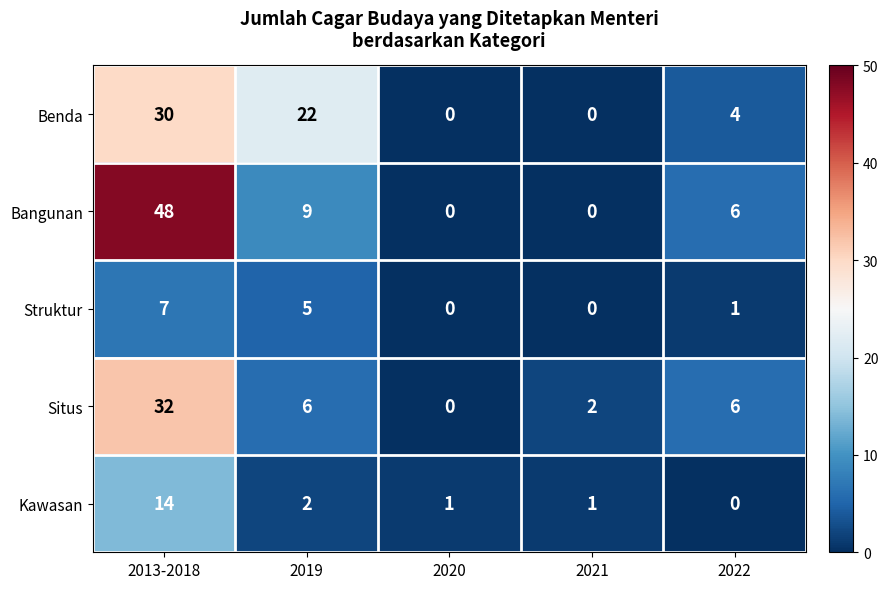

What is the difference between the Bangunan values at 2021 and 2022?

6